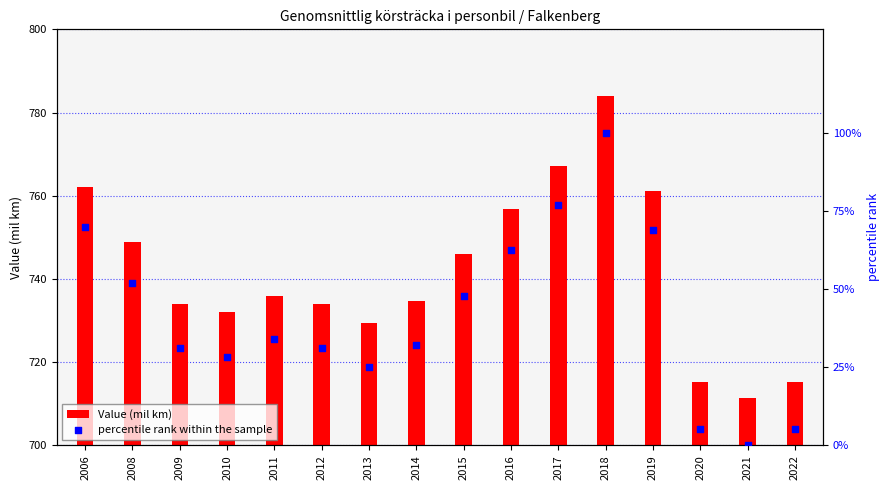

What are all the series names shown in the legend?

Value (mil km), percentile rank within the sample